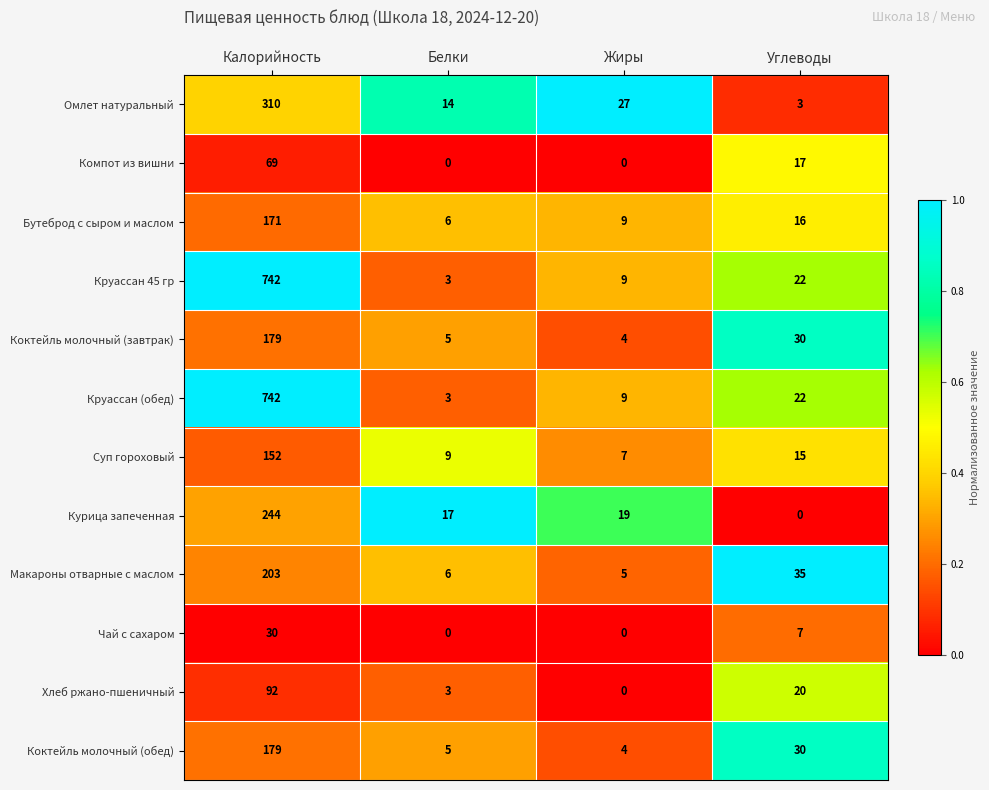

What value does the Чай с сахаром series have at Углеводы?

7